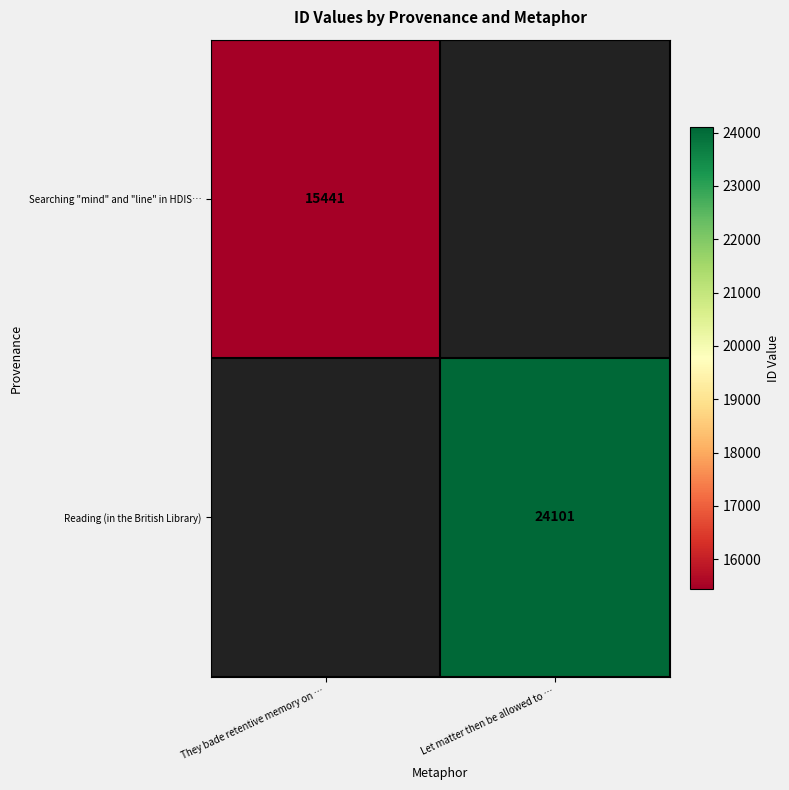

Is it true that Reading (in the British Library) equals 38984.4 at Let matter then be allowed to …?

False